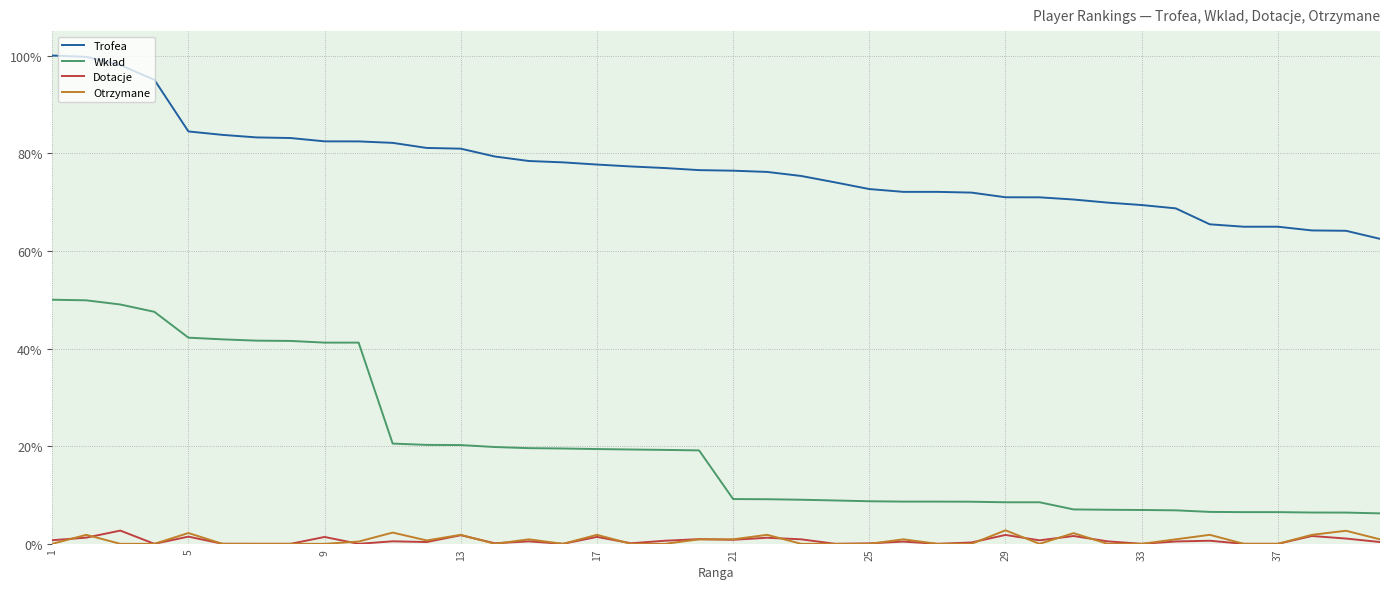

What is the lowest value of the Wklad series?

6.2